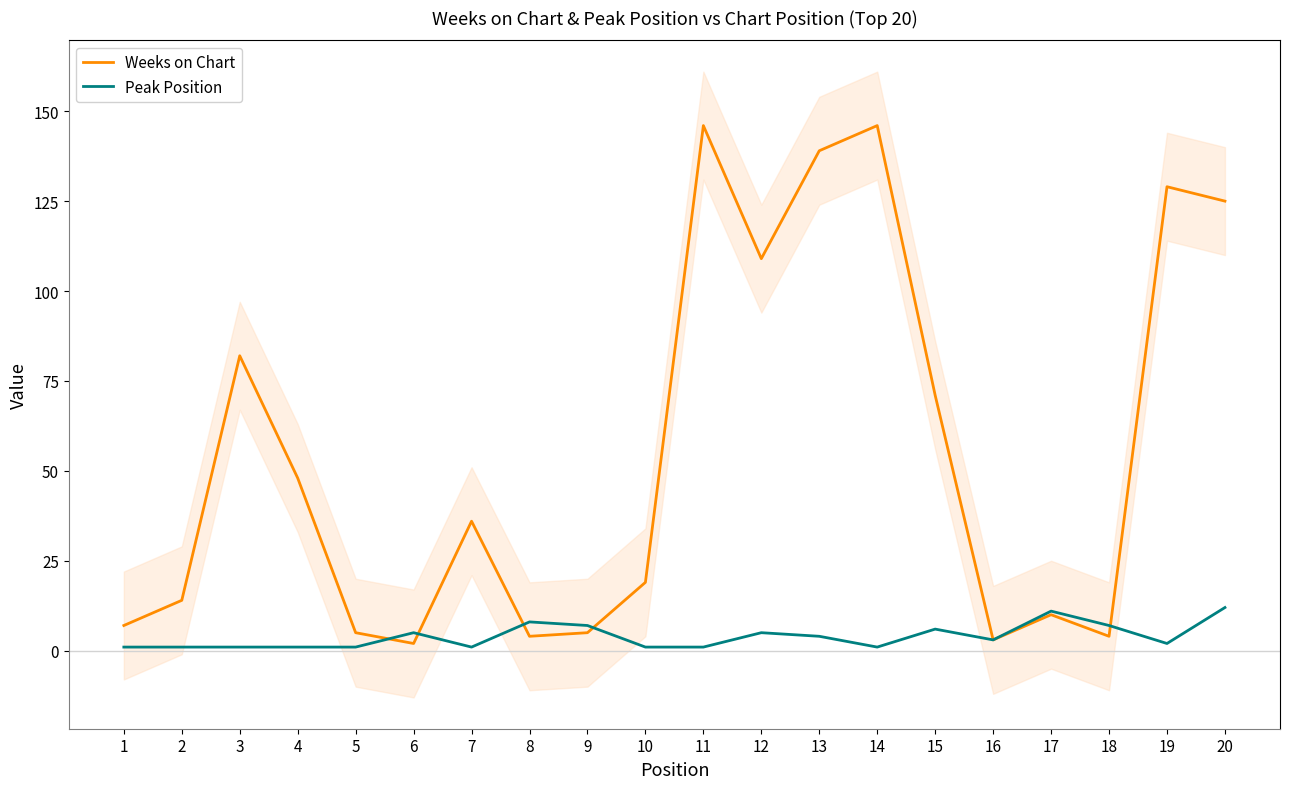

How many series are shown in this chart?

2